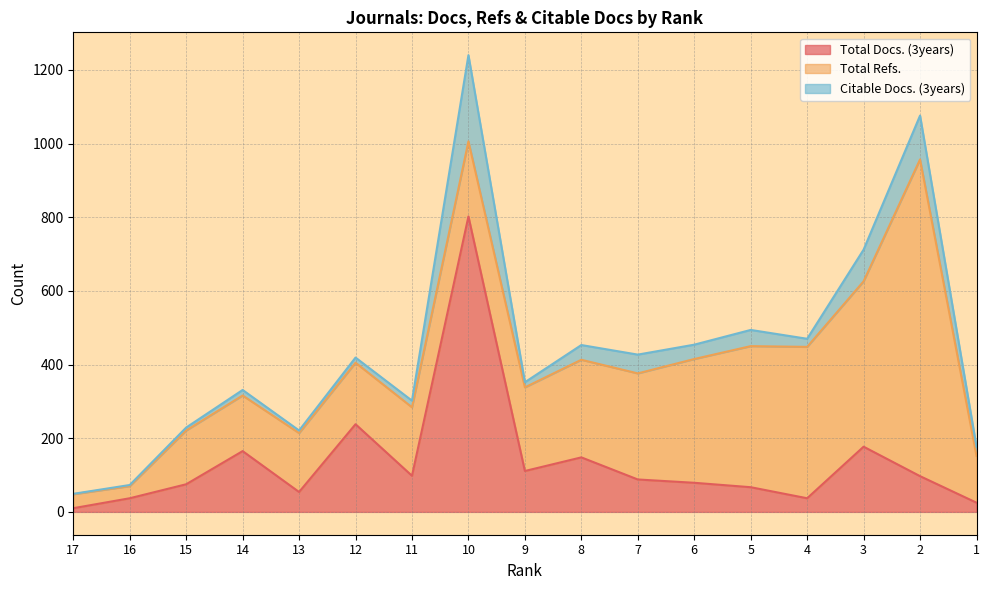

Reading left to right, transcribe all the data shown in this chart.

Total Docs. (3years): 17=10	16=37	15=75	14=165	13=54	12=238	11=98	10=802	9=111	8=148	7=88	6=79	5=67	4=37	3=177	2=97	1=25
Total Refs.: 17=38	16=33	15=146	14=151	13=160	12=167	11=186	10=204	9=227	8=265	7=288	6=336	5=383	4=411	3=449	2=860	1=127
Citable Docs. (3years): 17=1	16=3	15=8	14=15	13=7	12=14	11=18	10=234	9=14	8=40	7=51	6=39	5=44	4=22	3=86	2=119	1=25